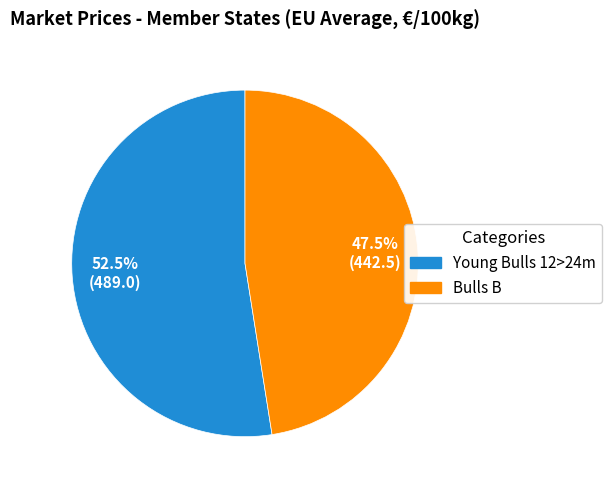

Does any single category account for the majority?

Yes